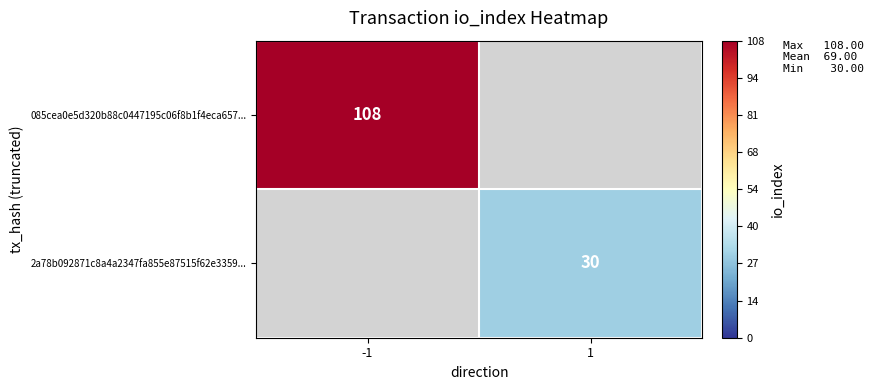

Which has a higher value, 1 or -1?

-1